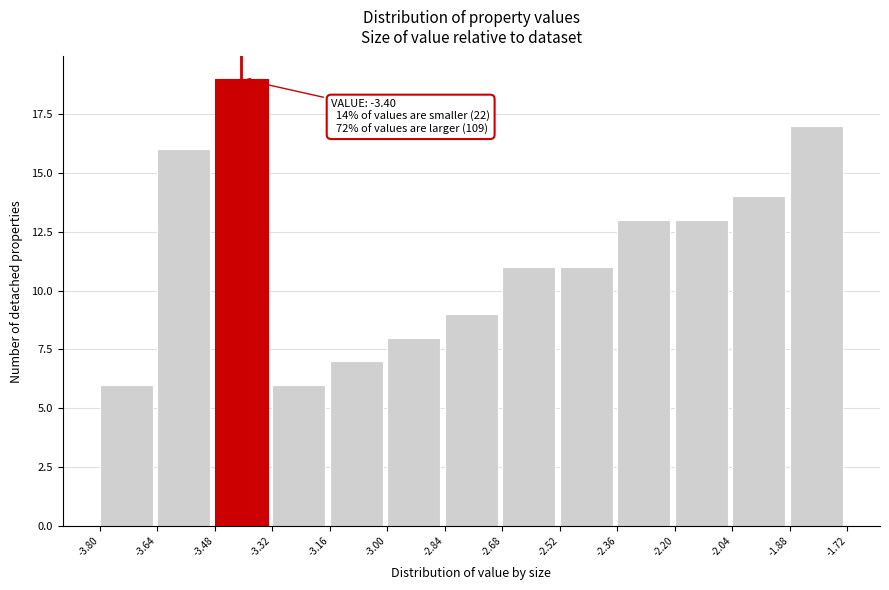

Which range on the x-axis has the tallest bar?

-3.48 to -3.32